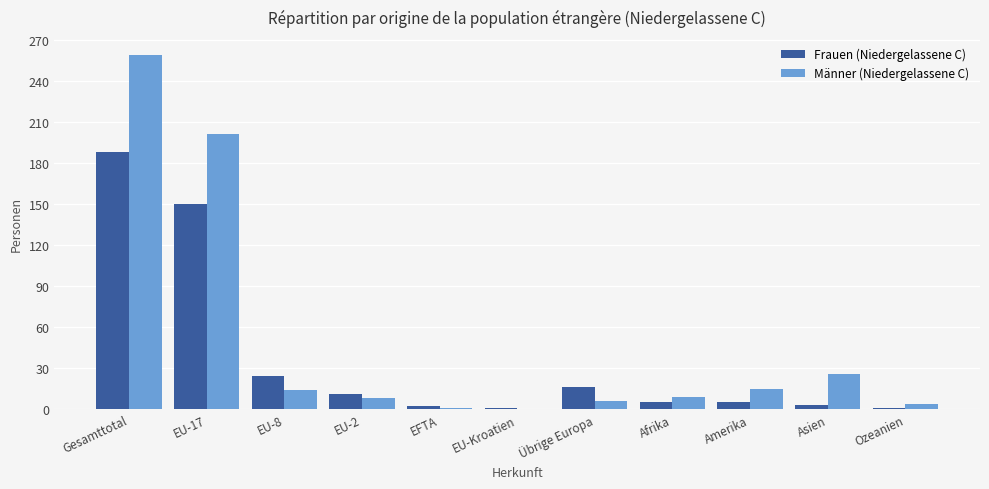

What is the sum of all Männer (Niedergelassene C) values?

543